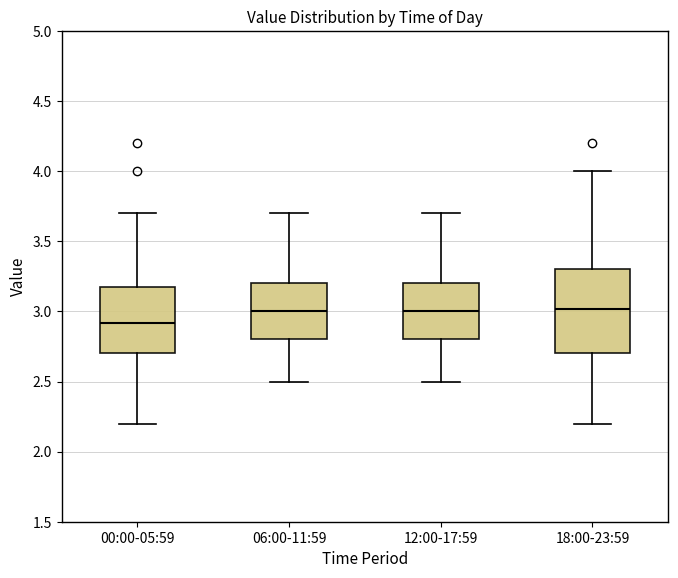

Reading left to right, read every box against the y-axis: the position of its median line, the range the box covers, and the ends of its whiskers. The values are not printed on the chart, so give them approximately, as read against the axis.

00:00-05:59: median 2.9, box 2.7 to 3.2, whiskers 2.2 to 3.7
06:00-11:59: median 3.0, box 2.8 to 3.2, whiskers 2.5 to 3.7
12:00-17:59: median 3.0, box 2.8 to 3.2, whiskers 2.5 to 3.7
18:00-23:59: median 3.0, box 2.7 to 3.3, whiskers 2.2 to 4.0